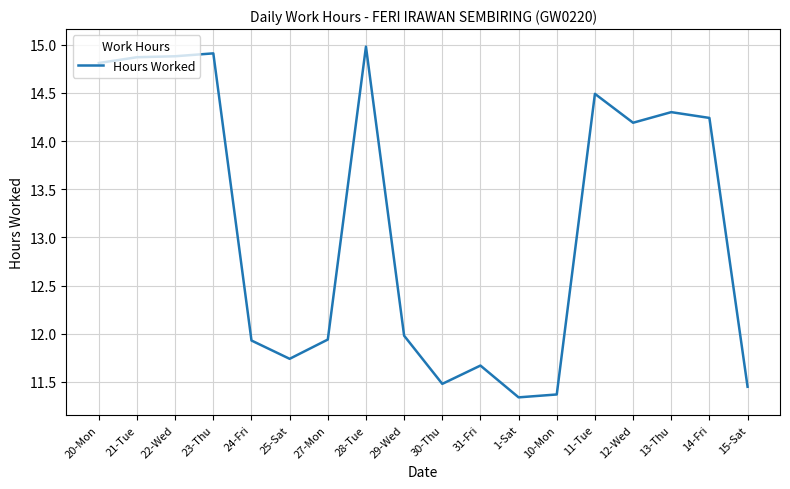

What is the minimum value shown in the chart?

11.3